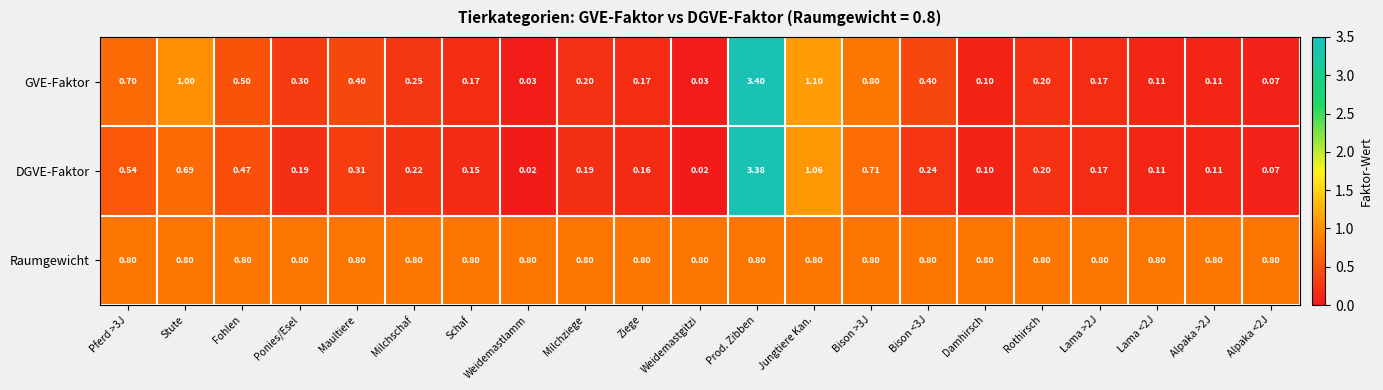

At which category is the sum across all series the highest?

Prod. Zibben